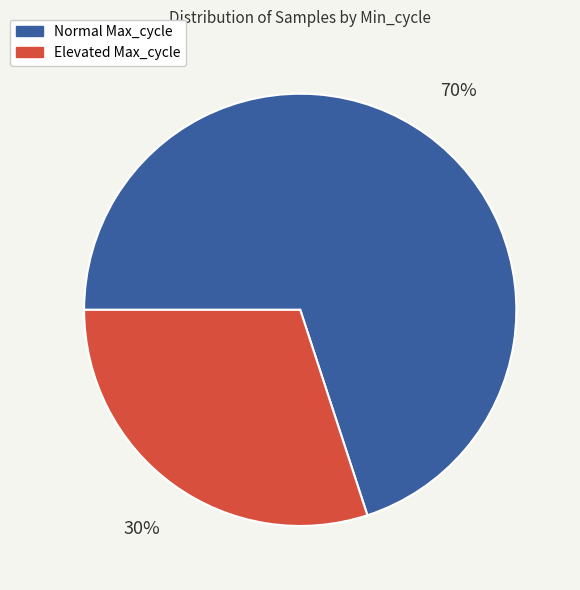

To the nearest percent, what is the average slice percentage?

50%